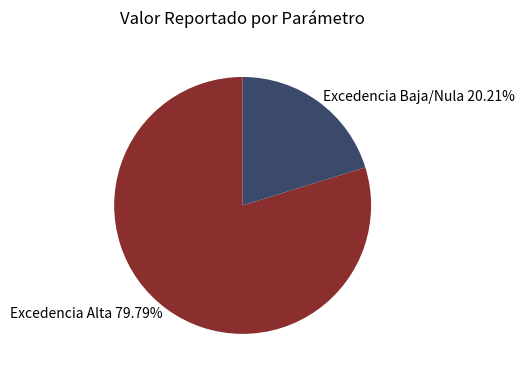

Rank the categories by value from highest to lowest.

Excedencia Alta 79.79%, Excedencia Baja/Nula 20.21%